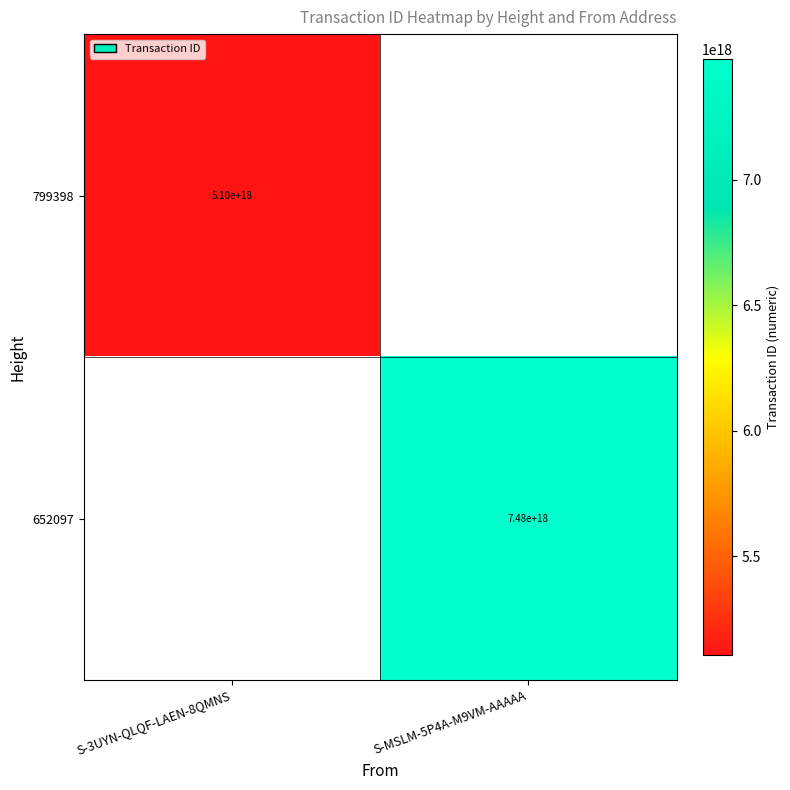

Which has a higher value, S-3UYN-QLQF-LAEN-8QMNS or S-MSLM-5P4A-M9VM-AAAAA?

S-MSLM-5P4A-M9VM-AAAAA